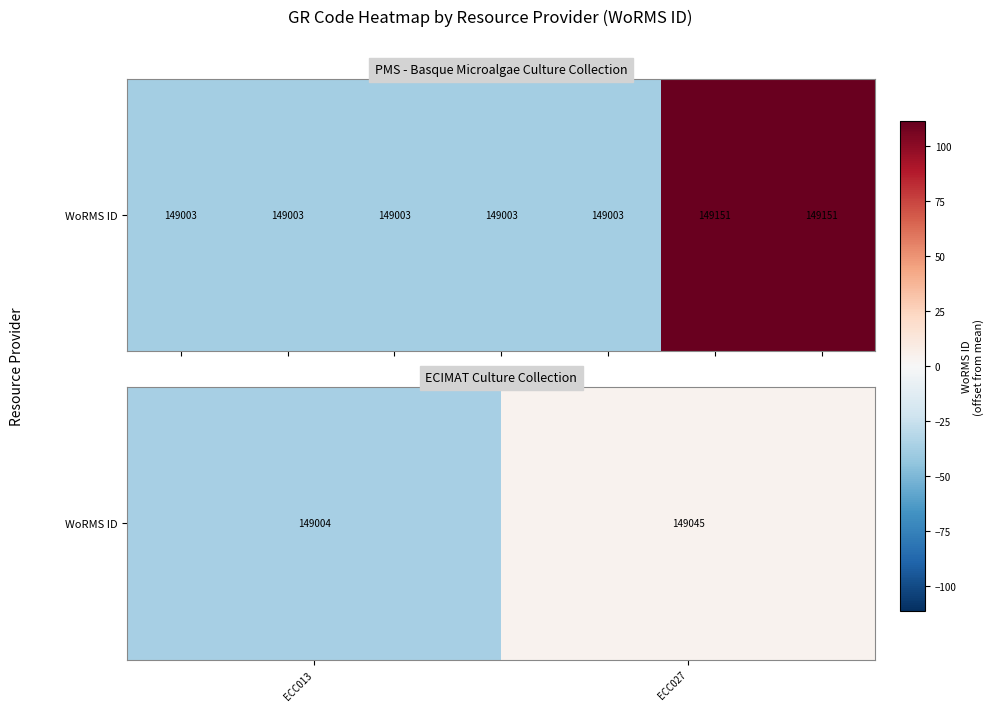

How many negative values are there?

1